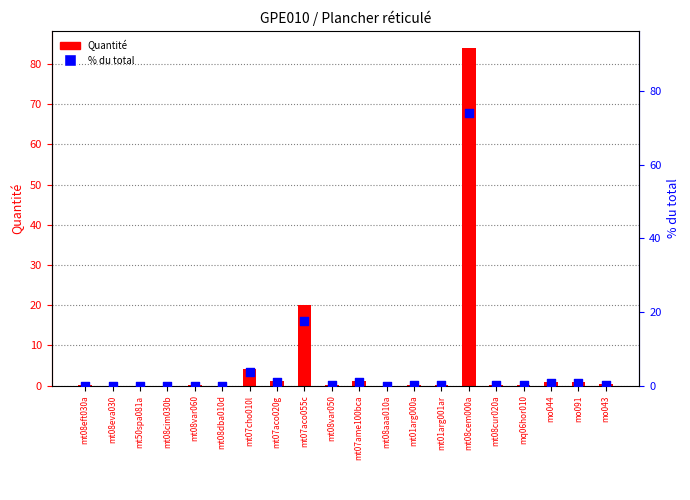

Which series contains the lowest Y value?

% du total